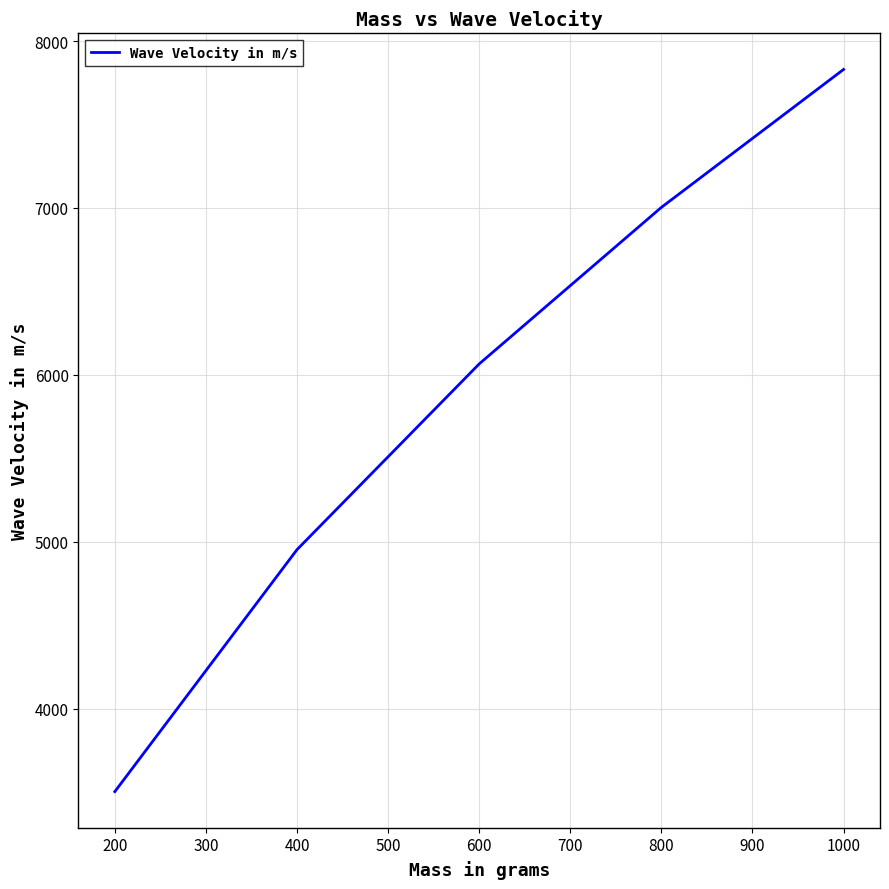

What value does the data have at 600?

6065.3